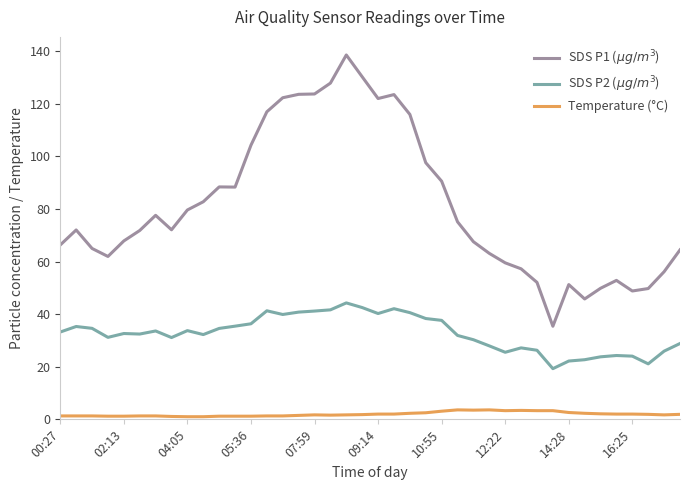

What is the highest value of the Temperature (°C) series?

3.6